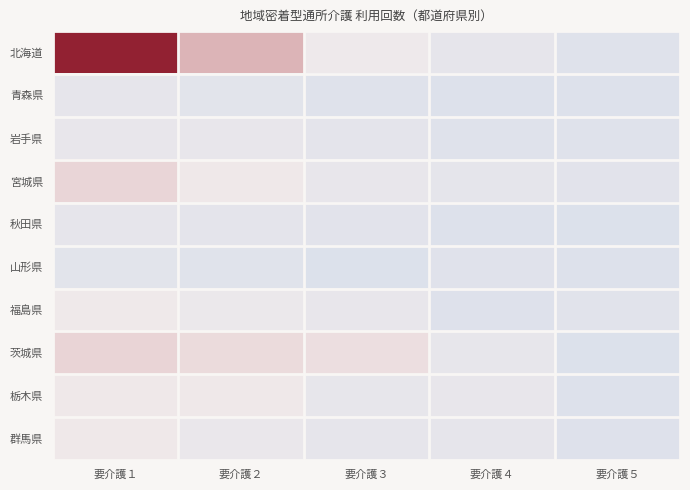

Count the number of categories in the chart.

5